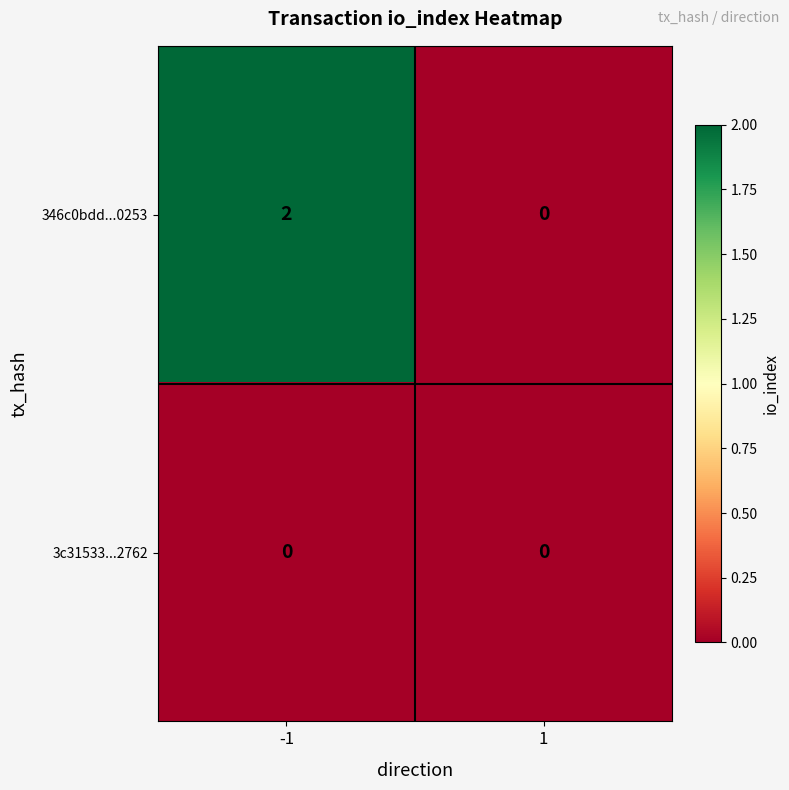

List the series in order of their overall mean, highest first.

346c0bdd...0253, 3c31533...2762